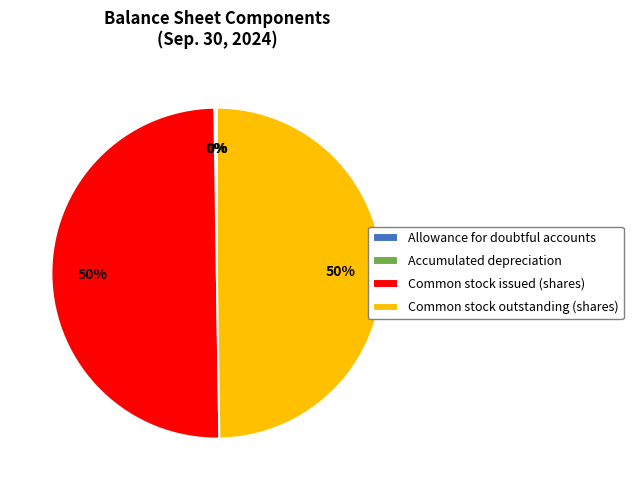

To the nearest percent, what percentage of the pie is Common stock outstanding (shares)?

50%